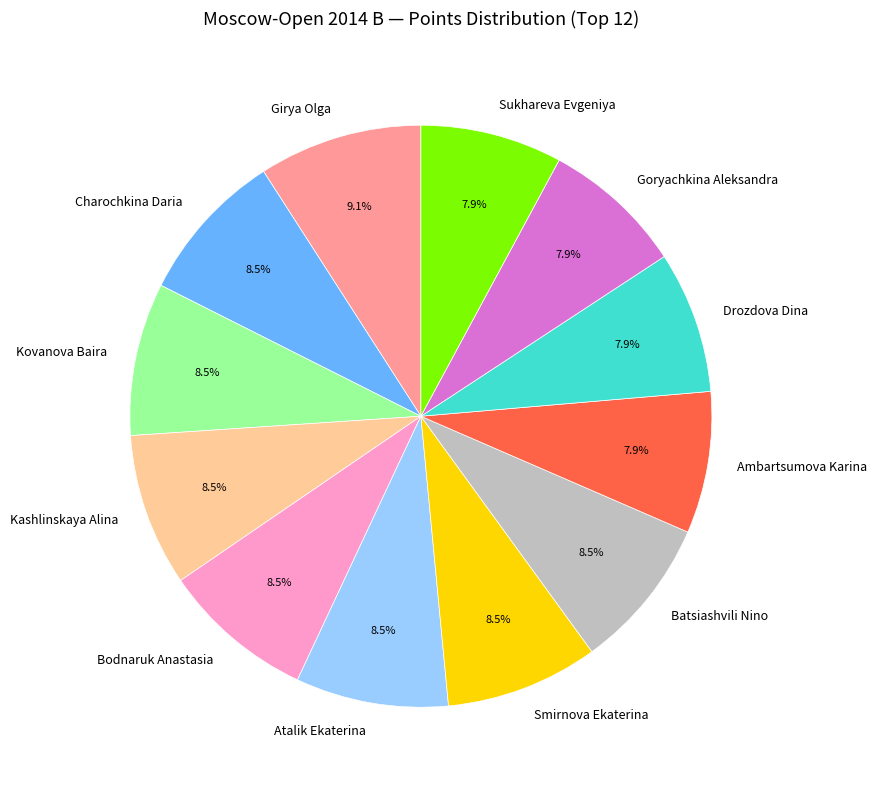

Which has a higher value, Bodnaruk Anastasia or Ambartsumova Karina?

Bodnaruk Anastasia